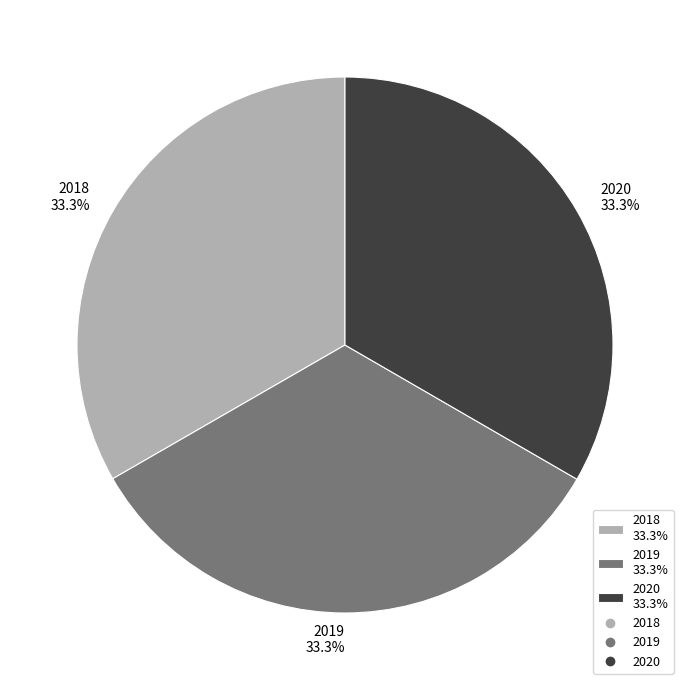

To the nearest percent, what portion does 2019 represent?

33%